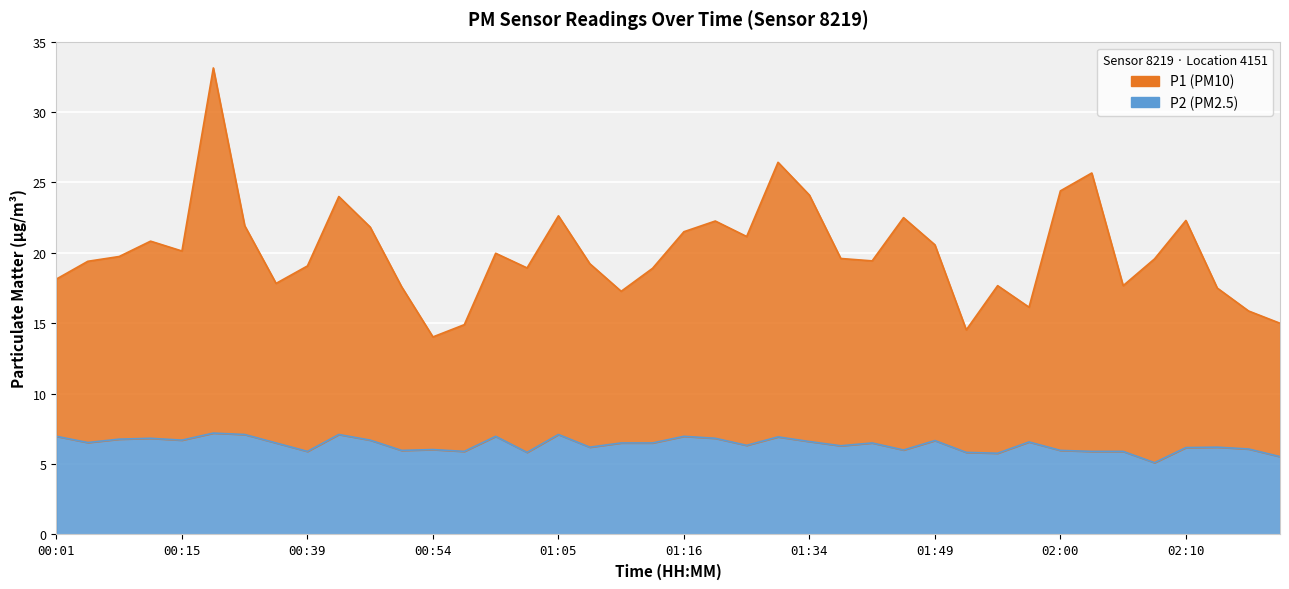

True or false: P1 has more than 1 interior local peaks.

True